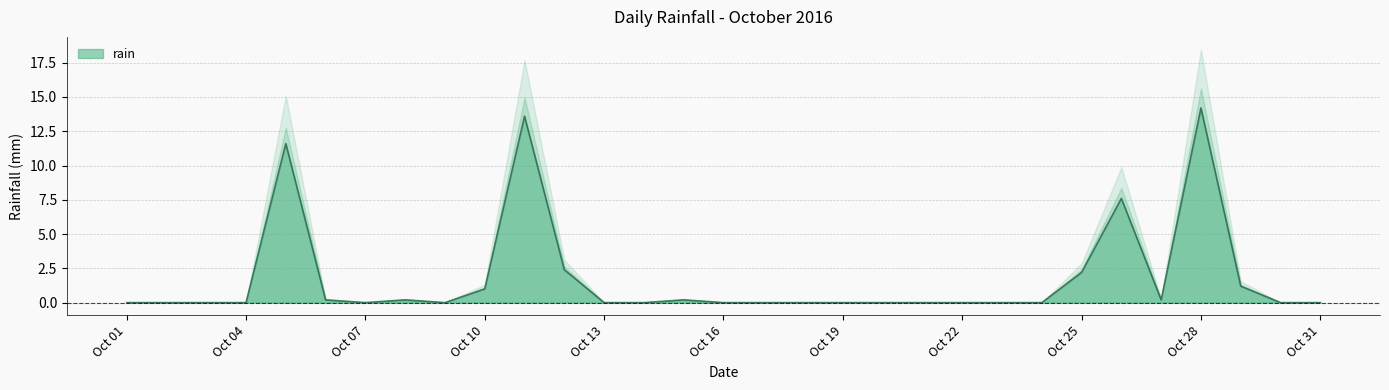

Is it true that rain equals 14.2 at Oct 28?

True